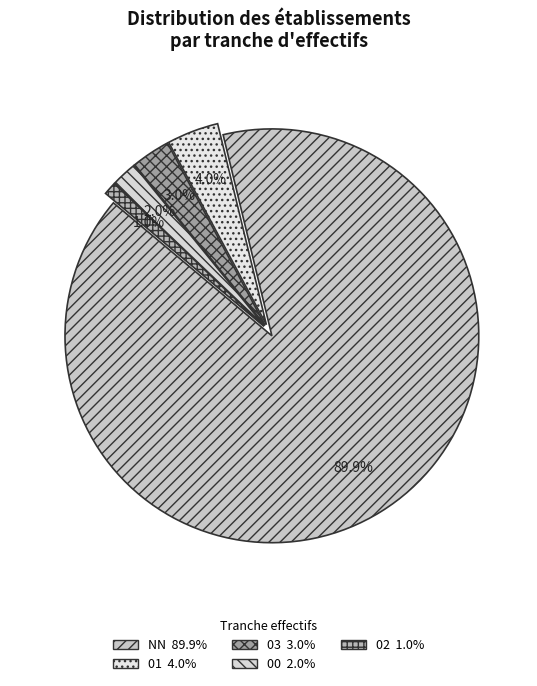

Combined, what portion of the pie is NN and 02?

90.9%